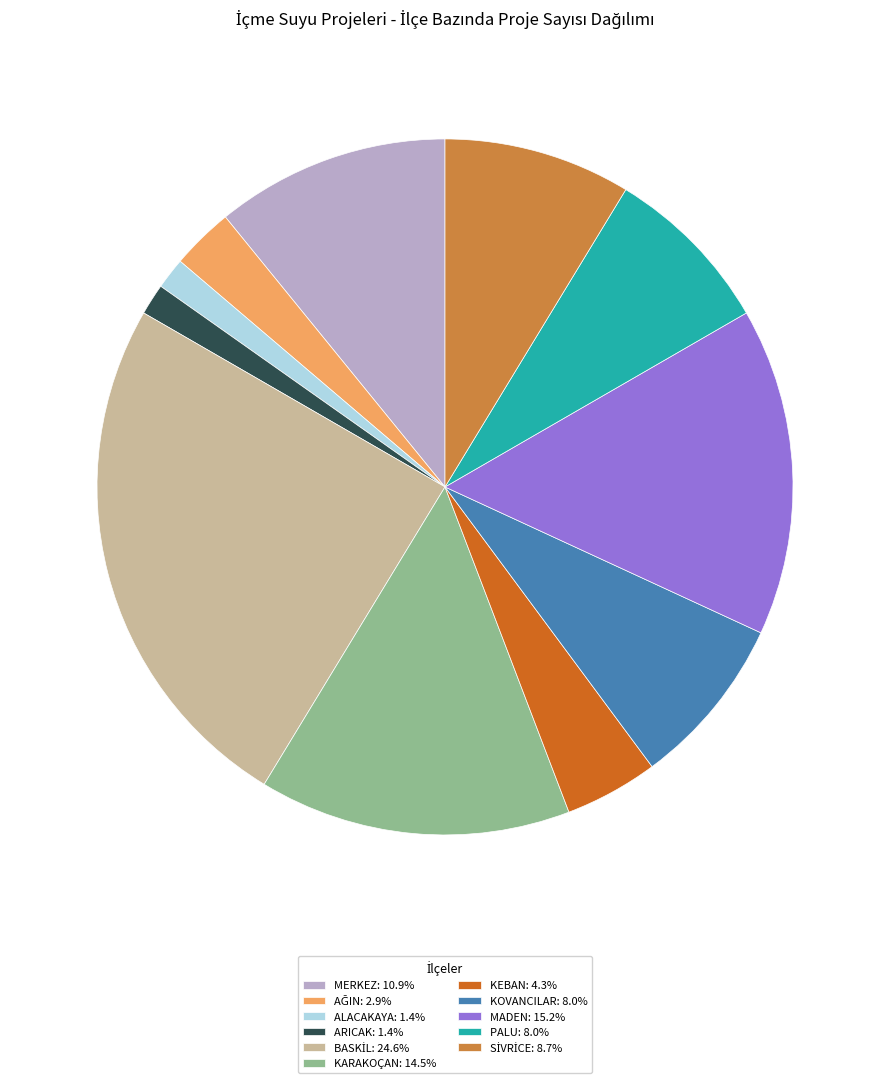

Combined, do KEBAN: 4.3% and ARICAK: 1.4% account for over 50%?

No